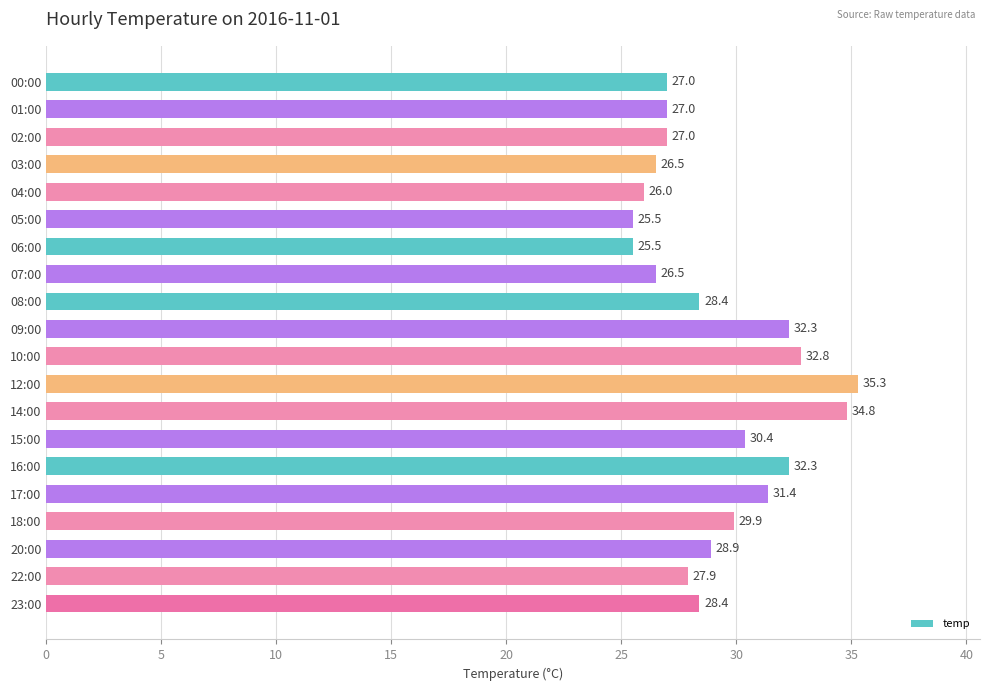

What is the label of the 8th bar from the top?

07:00